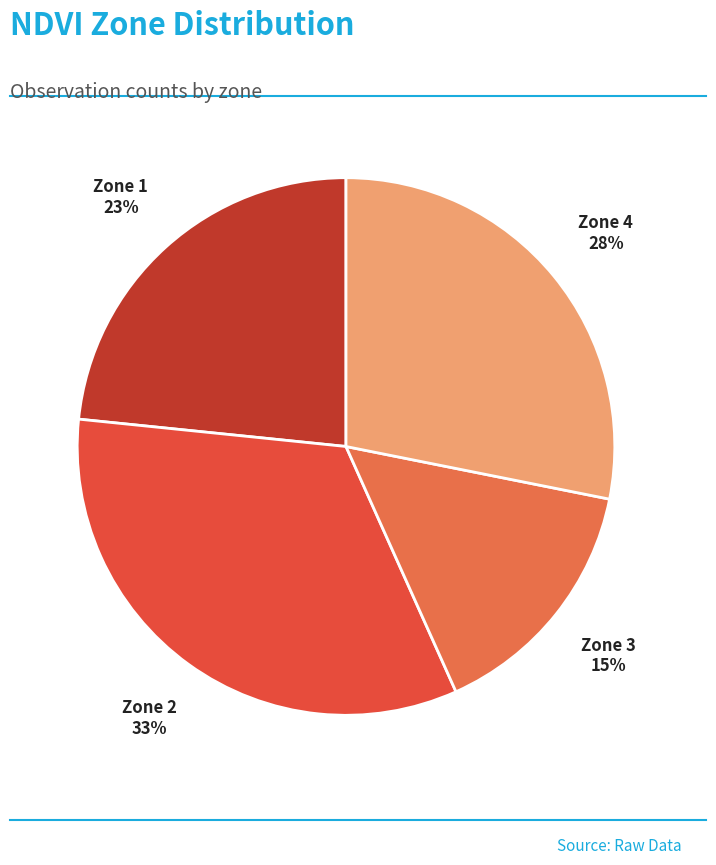

How many segments does this pie chart have?

4